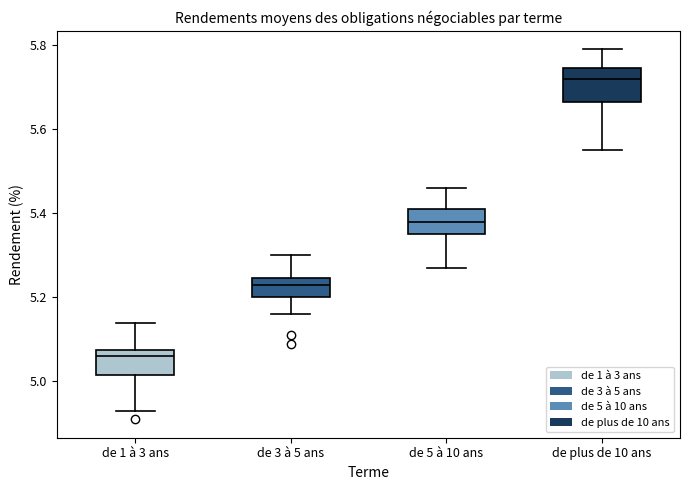

Which box's median line is the highest?

de plus de 10 ans